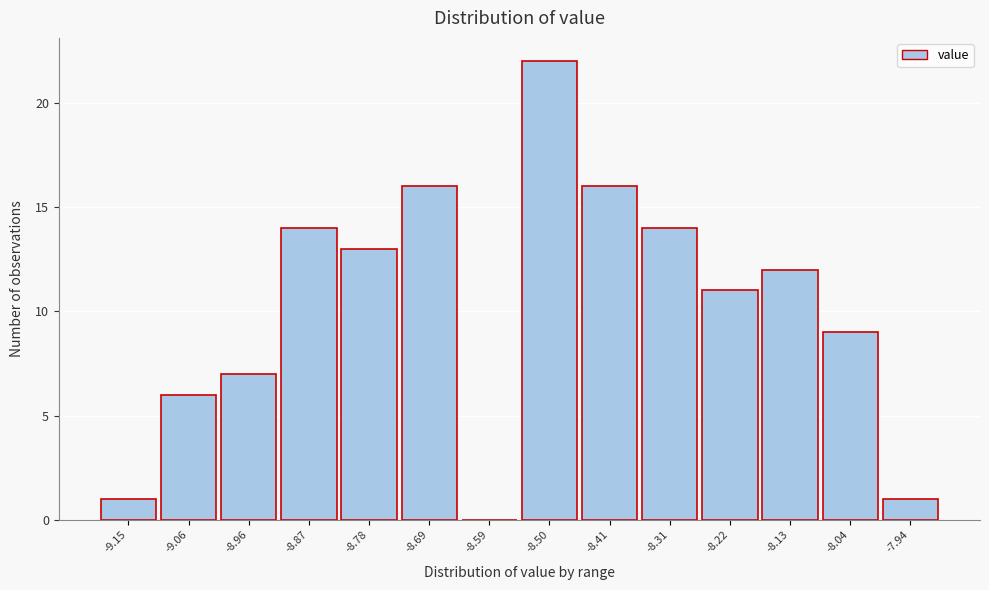

Reading left to right, what are all the values shown in this chart?

-9.15=1	-9.06=6	-8.96=7	-8.87=14	-8.78=13	-8.69=16	-8.59=0	-8.50=22	-8.41=16	-8.31=14	-8.22=11	-8.13=12	-8.04=9	-7.94=1